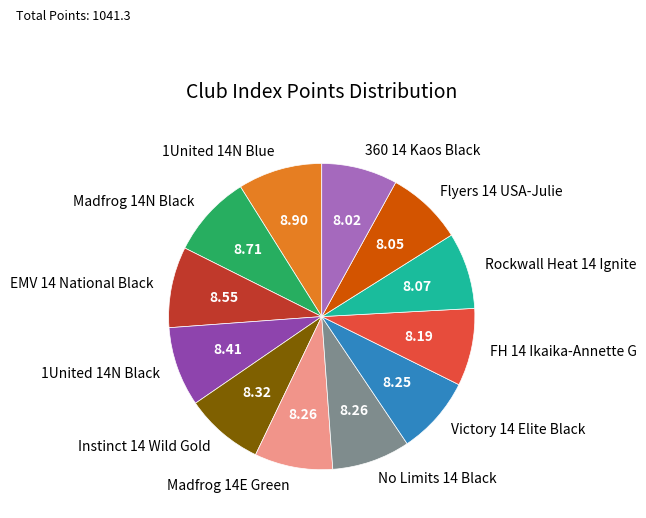

Is the sum of Victory 14 Elite Black and Madfrog 14N Black greater than half?

No